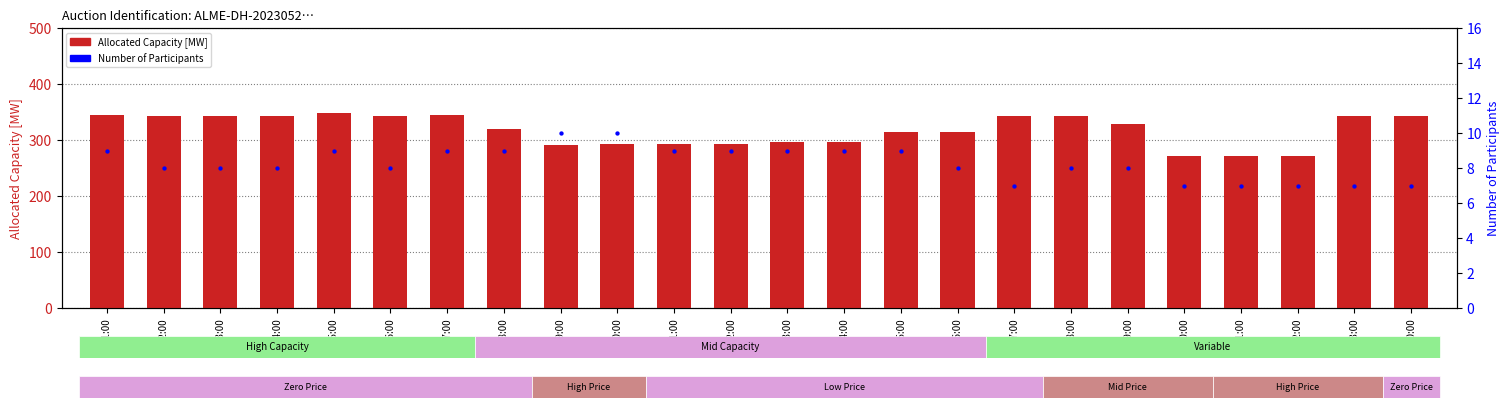

Which series has the widest spread of Y values?

Allocated Capacity [MW]